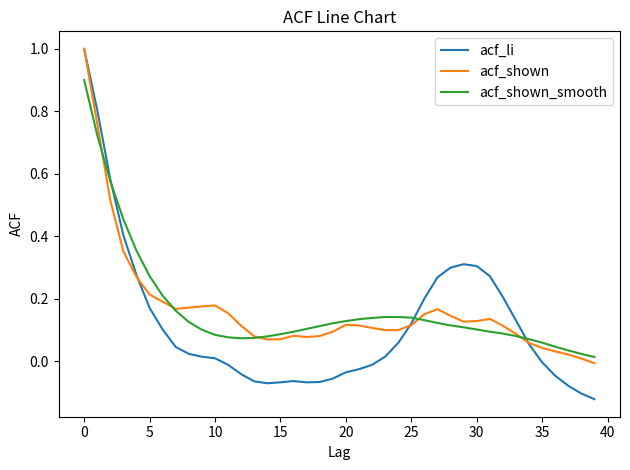

What is the maximum value shown in the chart?

1.0